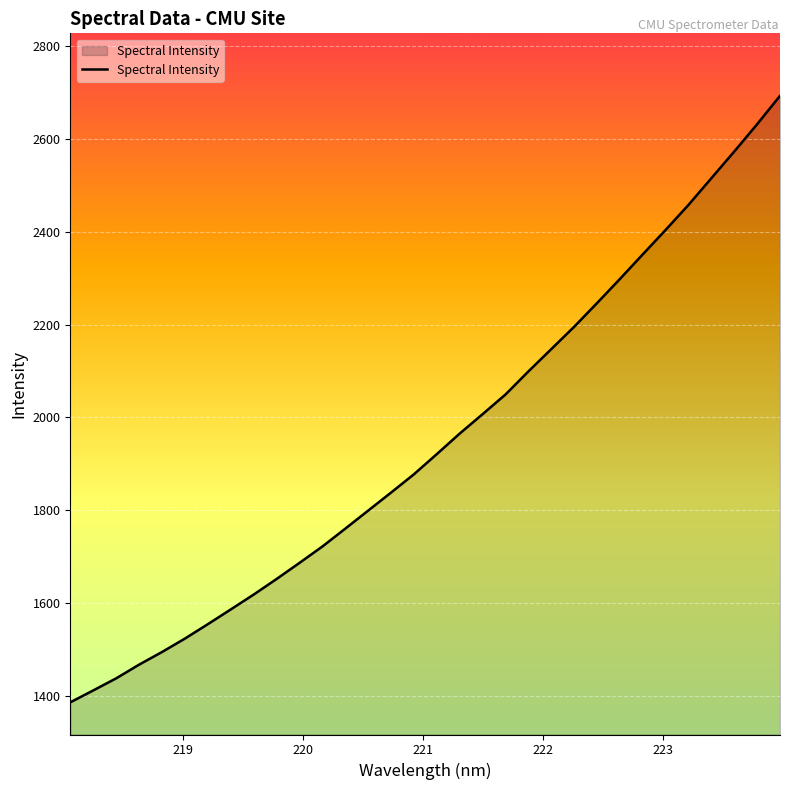

What is the maximum value shown in the chart?

2693.1